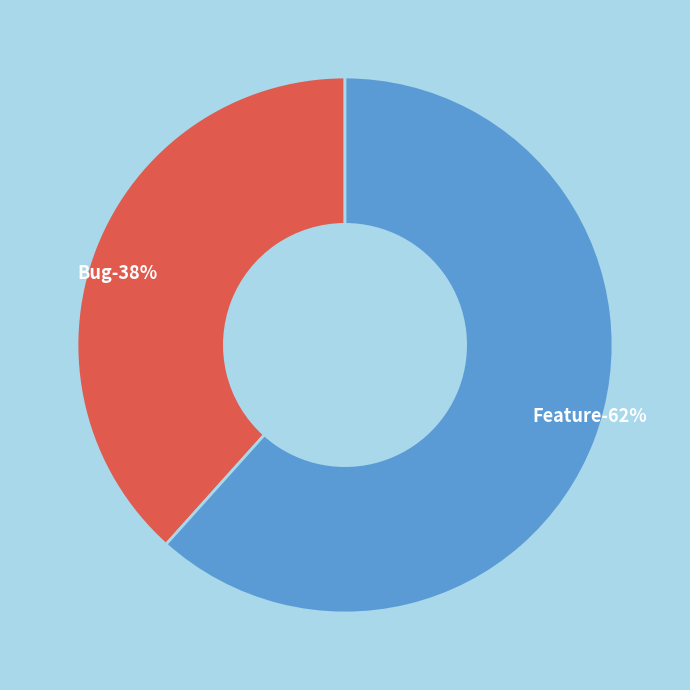

To the nearest percent, what portion does Bug represent?

38%